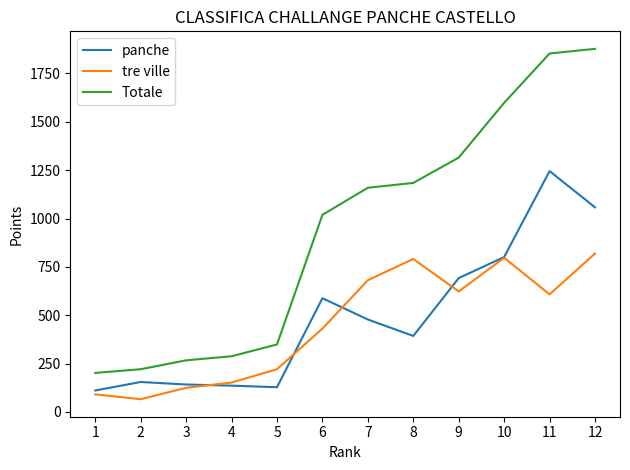

What is the highest value of the tre ville series?

819